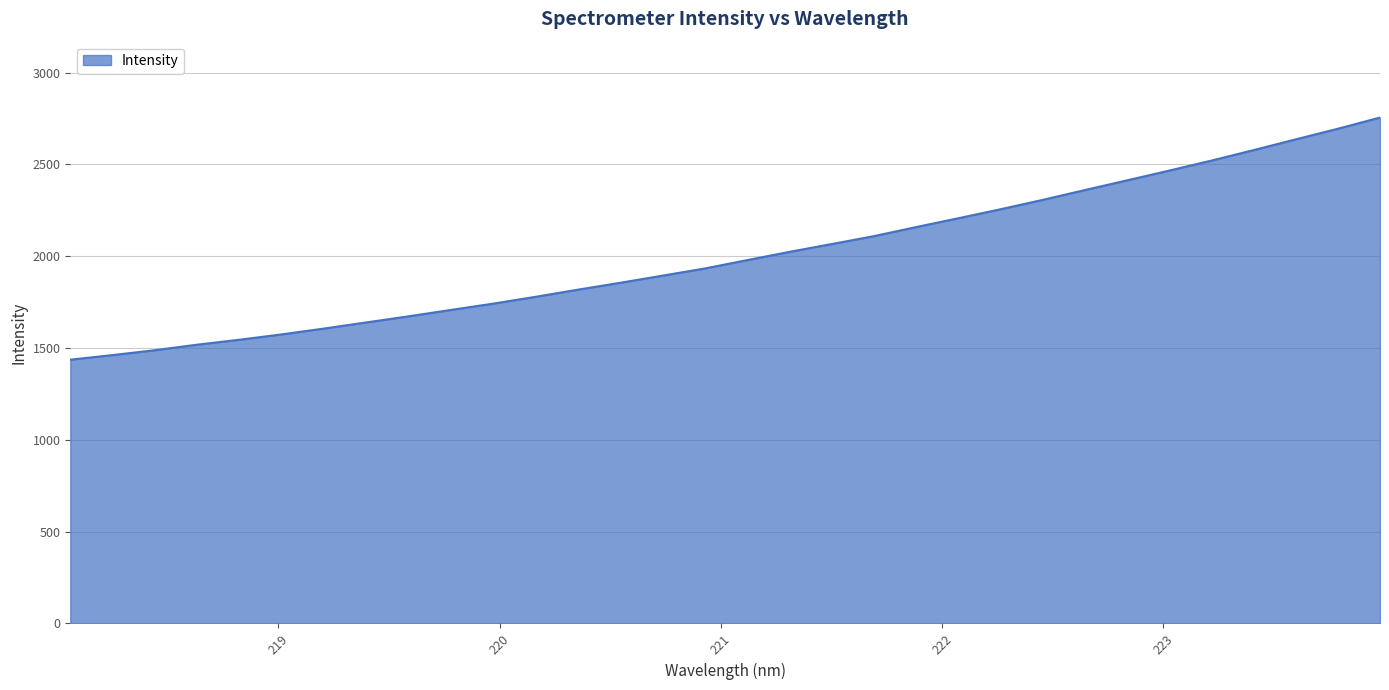

What is the smallest value displayed?

1436.6